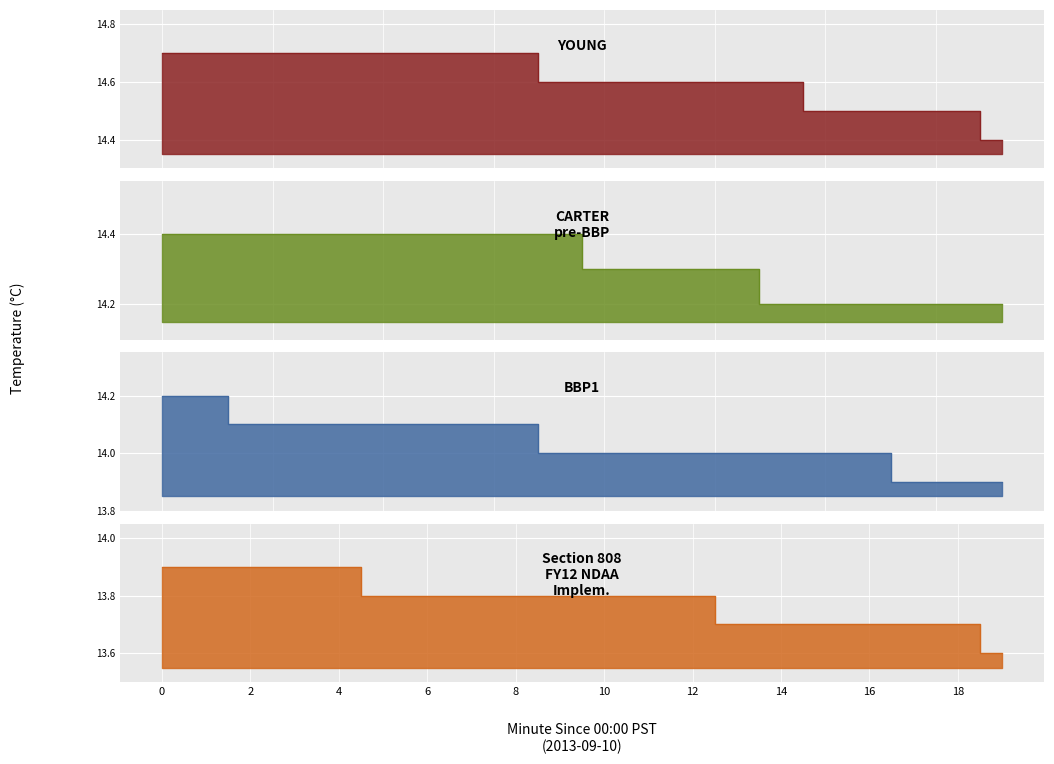

Reading right to left, transcribe all the data shown in this chart.

YOUNG: 14.4	14.5	14.5	14.5	14.5	14.6	14.6	14.6	14.6	14.6	14.6	14.7	14.7	14.7	14.7	14.7	14.7	14.7	14.7	14.7
CARTER
pre-BBP: 14.2	14.2	14.2	14.2	14.2	14.2	14.3	14.3	14.3	14.3	14.4	14.4	14.4	14.4	14.4	14.4	14.4	14.4	14.4	14.4
BBP1: 13.9	13.9	13.9	14.0	14.0	14.0	14.0	14.0	14.0	14.0	14.0	14.1	14.1	14.1	14.1	14.1	14.1	14.1	14.2	14.2
Section 808
FY12 NDAA
Implem.: 13.6	13.7	13.7	13.7	13.7	13.7	13.7	13.8	13.8	13.8	13.8	13.8	13.8	13.8	13.8	13.9	13.9	13.9	13.9	13.9